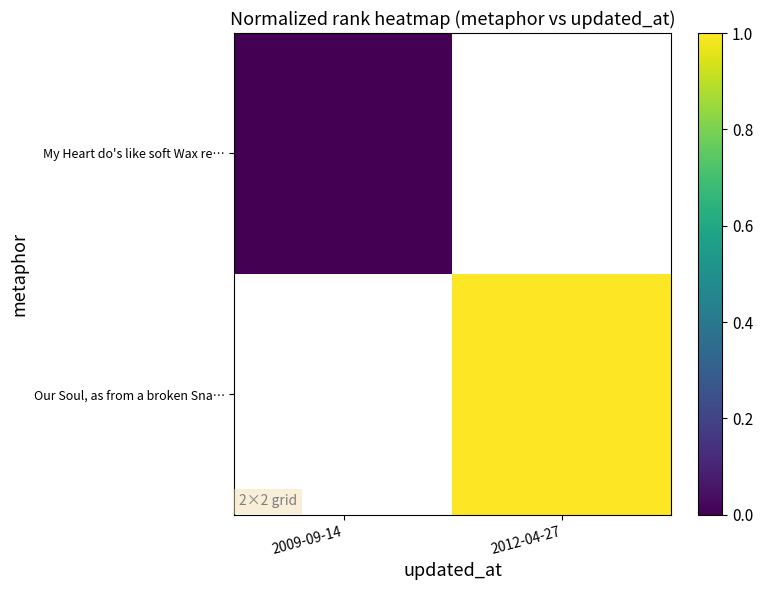

At how many categories does at least one series exceed 0?

1